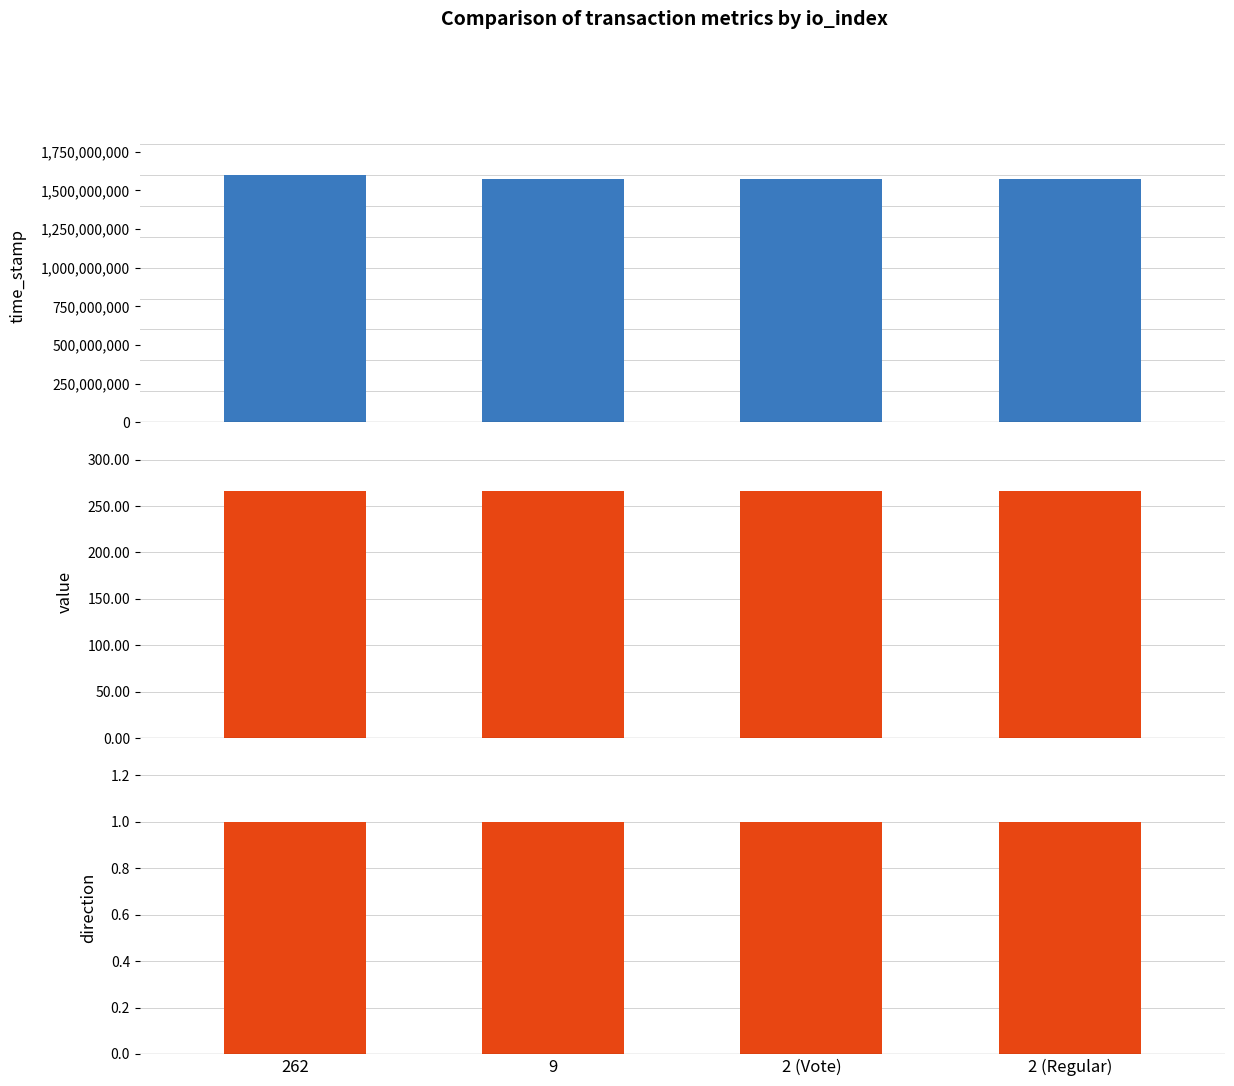

At which category is the sum across all series the highest?

262